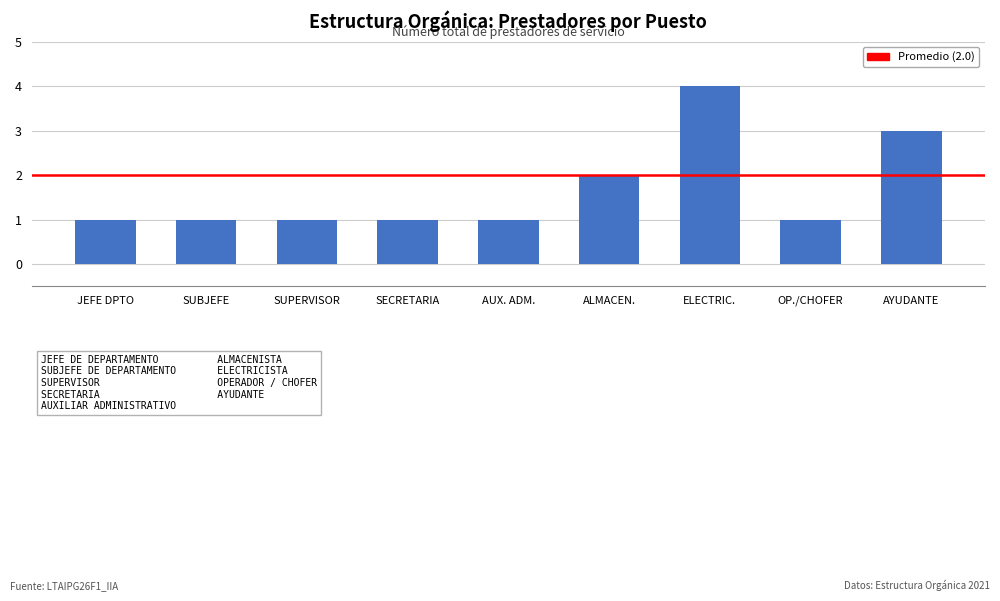

What position from the right is SECRETARIA?

6